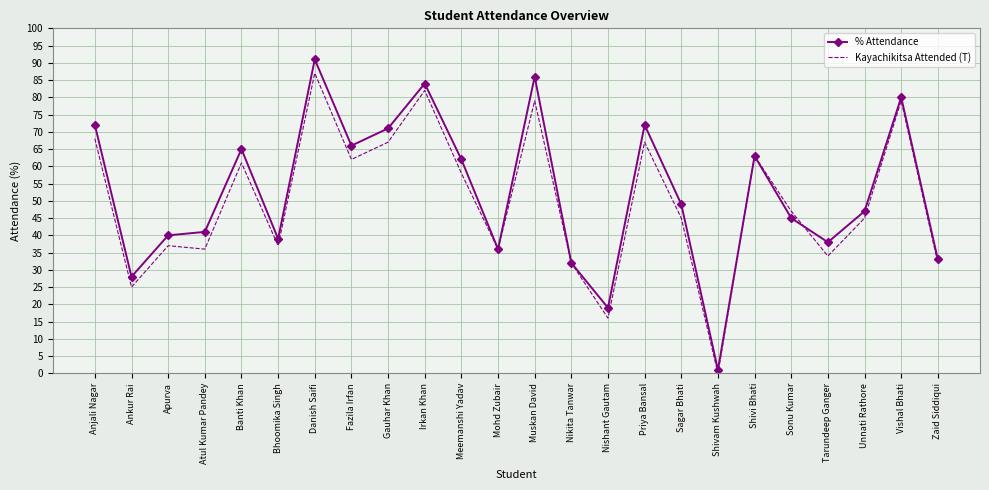

True or false: % Attendance has more than 0 interior local peaks.

True